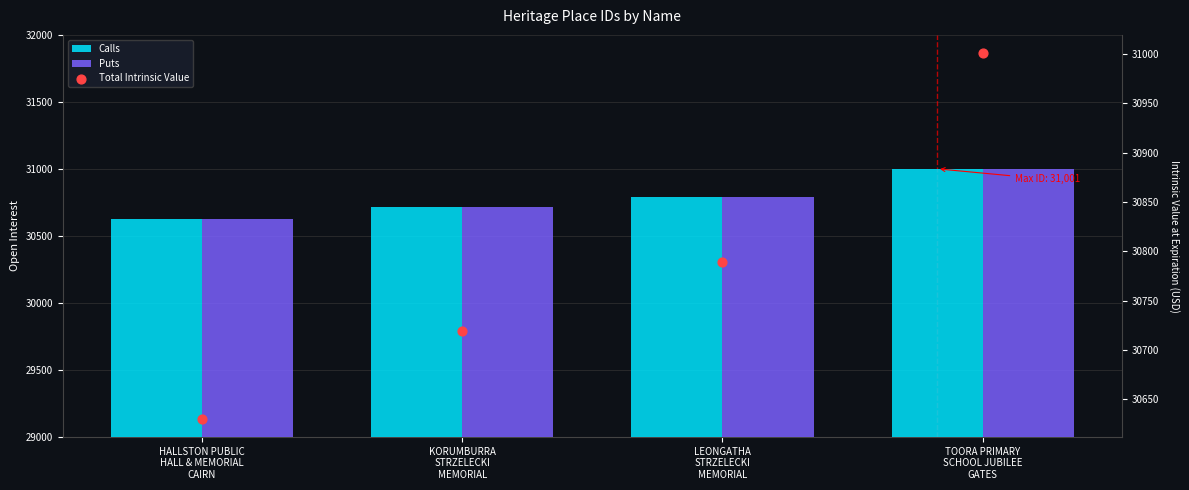

What are all the series names shown in the legend?

Calls, Puts, Total Intrinsic Value